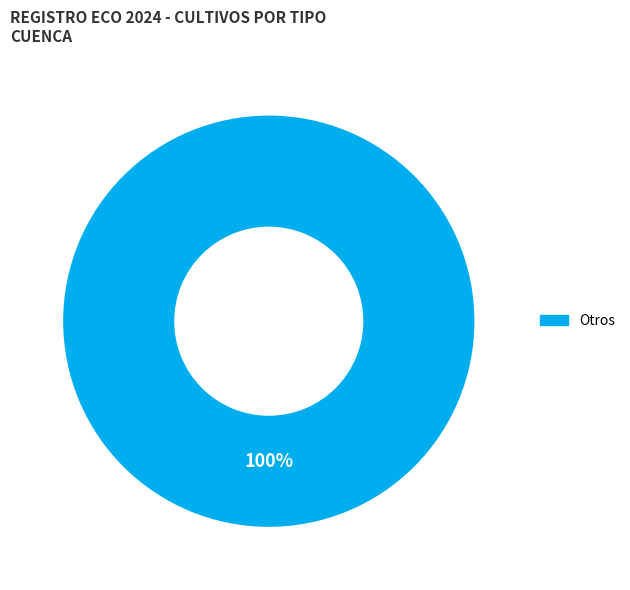

Count the number of slices in the pie.

1